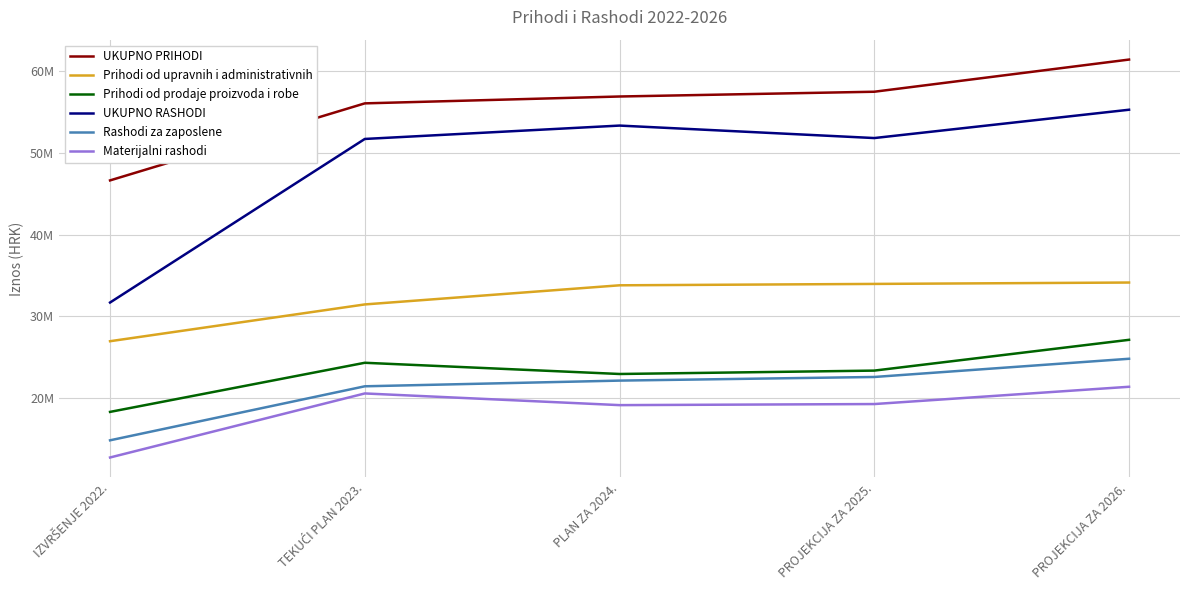

What is the average value of the UKUPNO PRIHODI series?

55674388.1